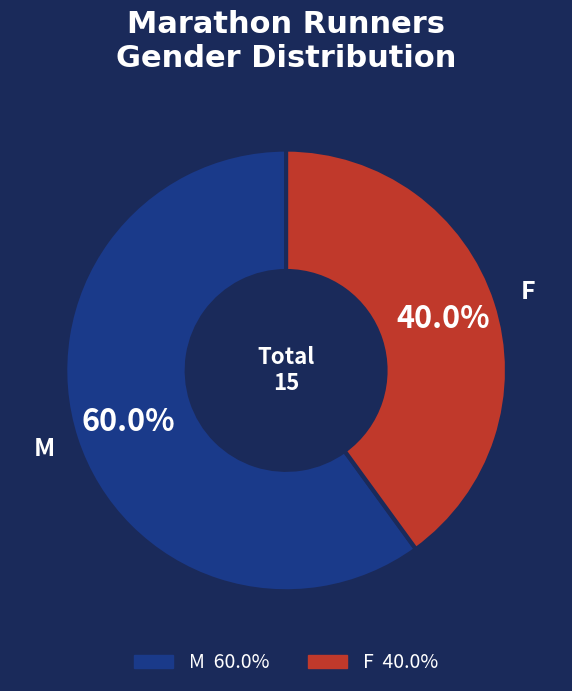

Count the number of slices in the pie.

2